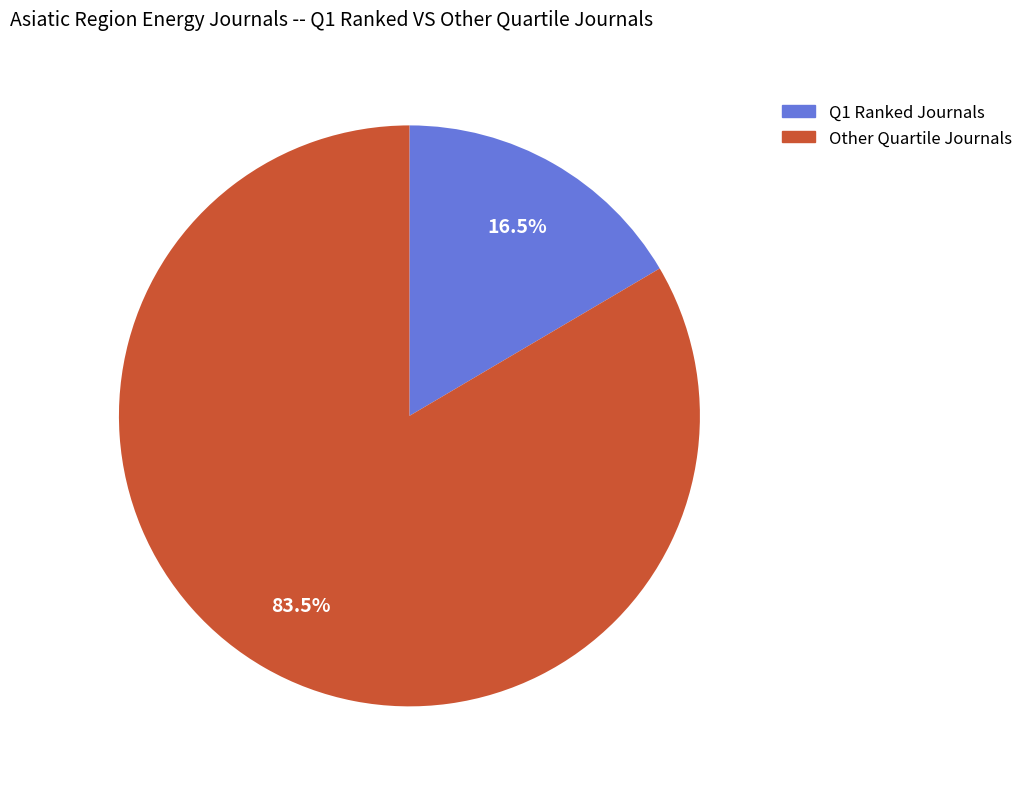

Does any single category account for the majority?

Yes